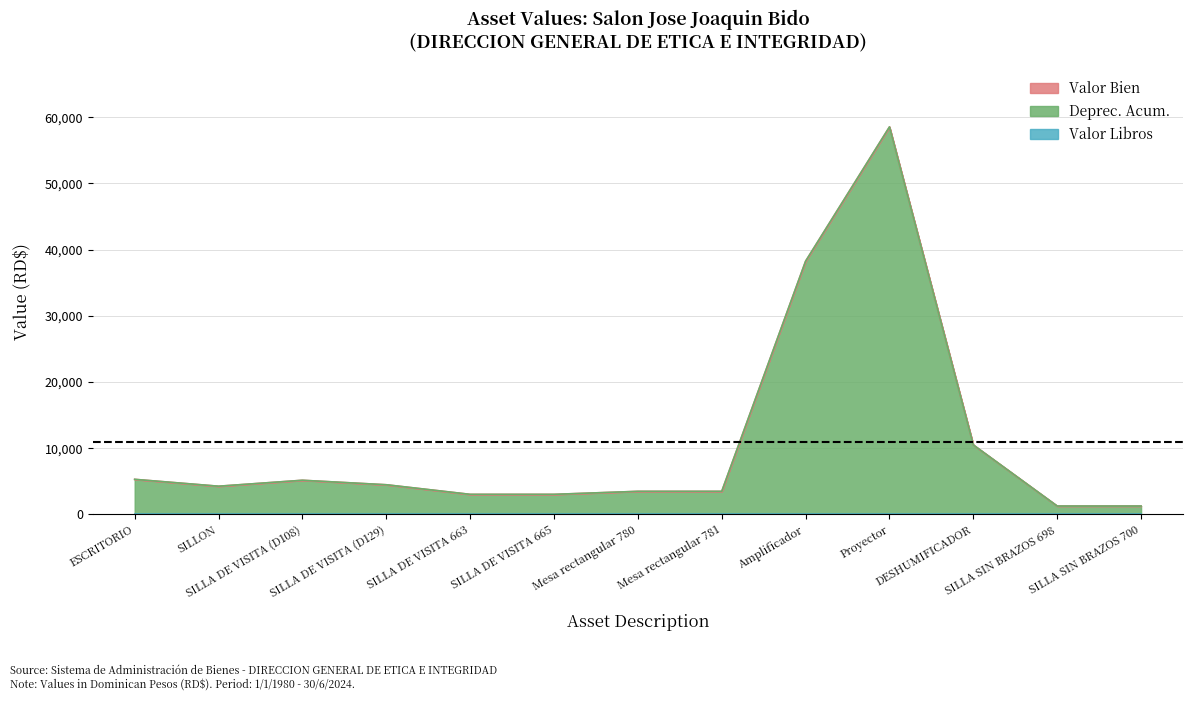

Which series has the largest range (max minus min)?

Valor Bien (line)